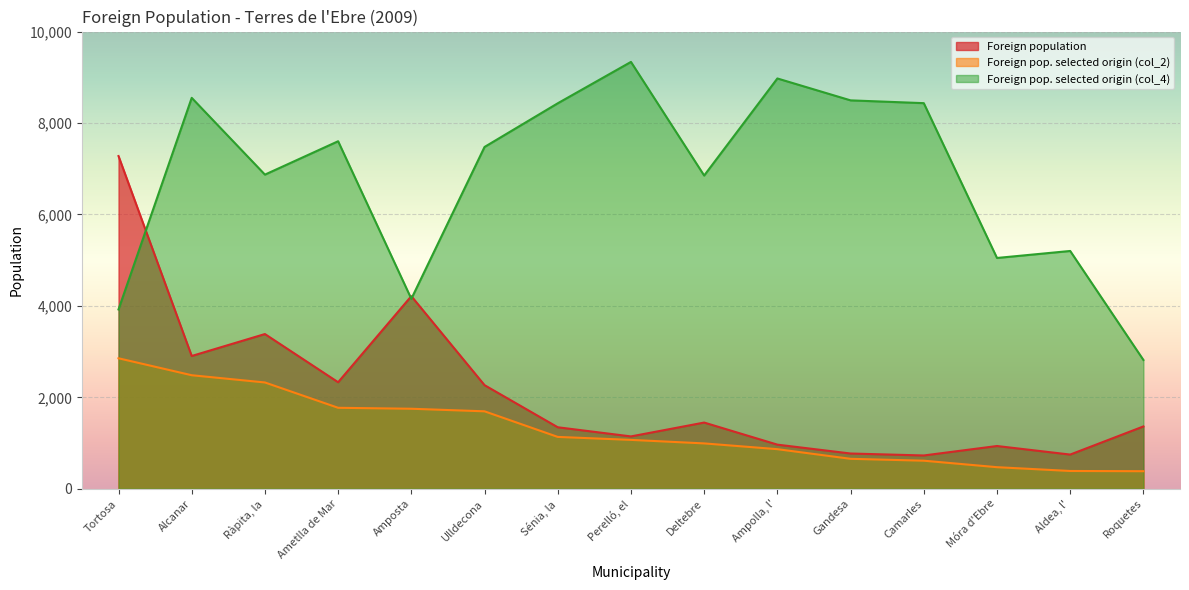

Is it true that Foreign pop. selected origin (col_4) equals 8974 at Ampolla, l'?

True